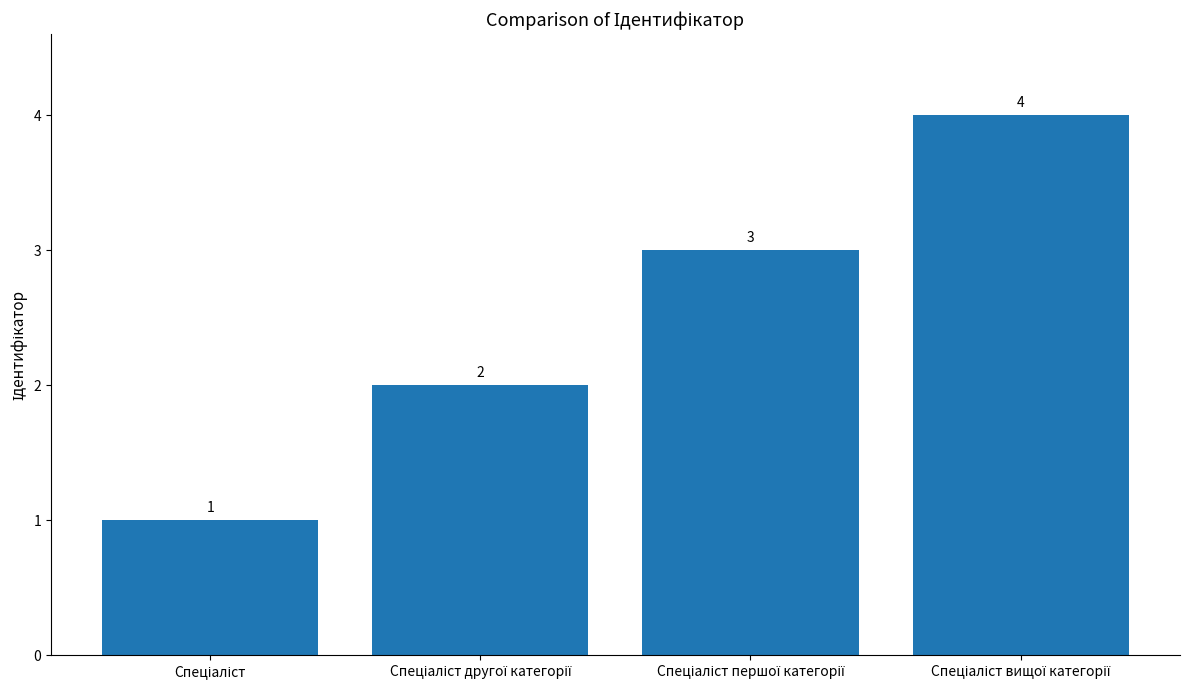

What is the value of the 1st bar from the left?

1